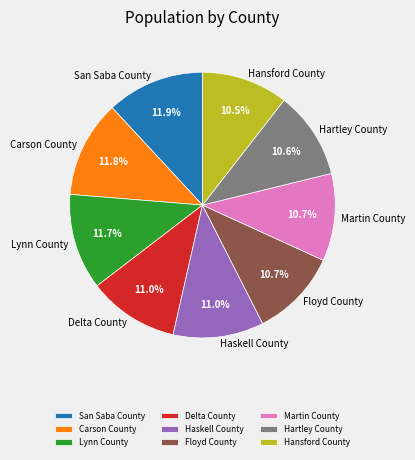

Is Hansford County the majority of the pie?

No